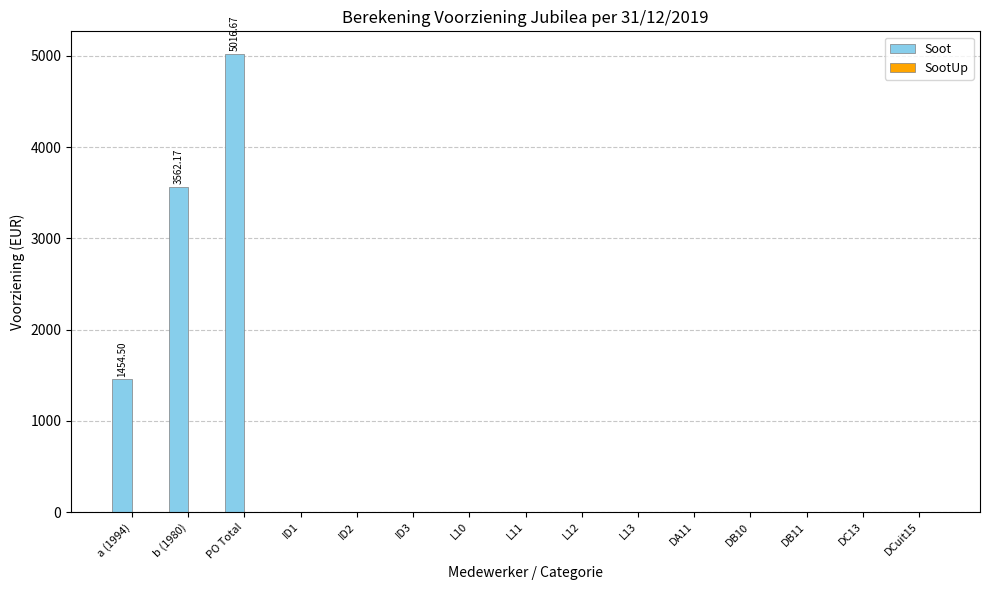

What is the change in value from a (1994) to L13?

-1454.5